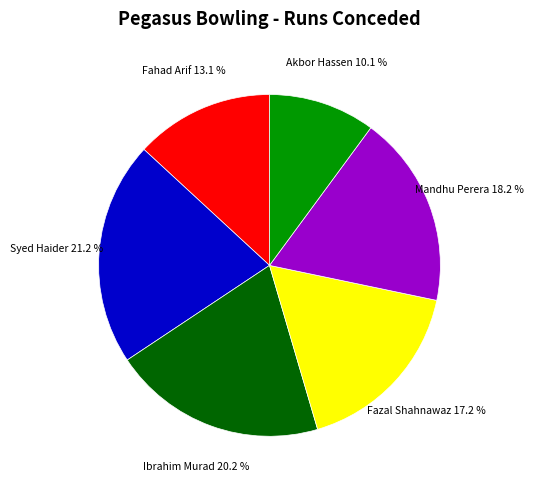

Count the number of slices in the pie.

6